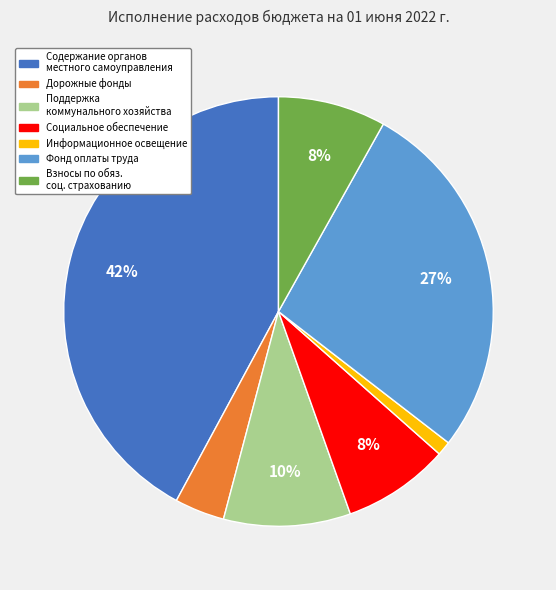

How many slices are in this pie chart?

7